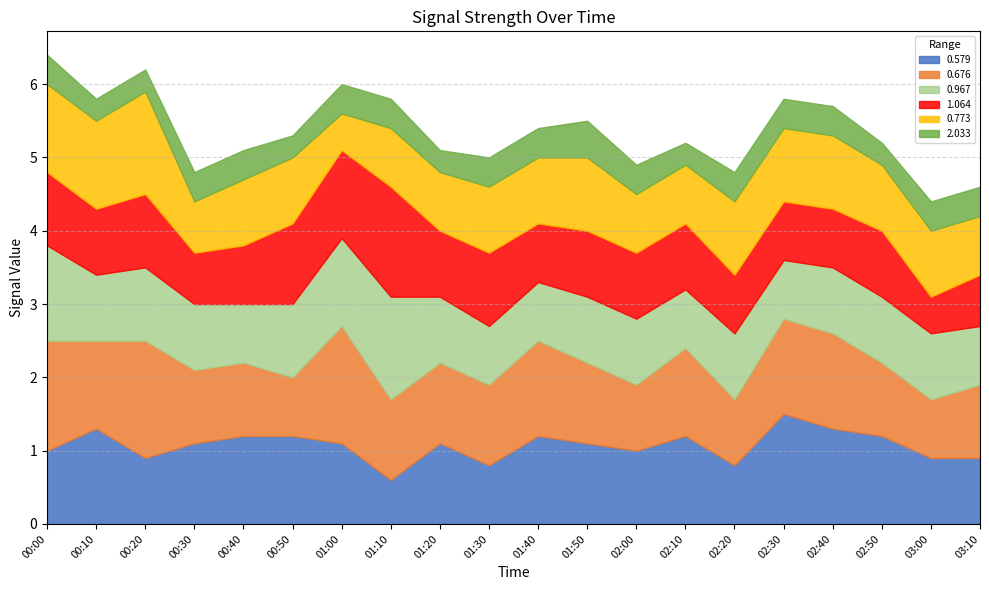

What is the sum of the 2.033 values at 03:10 and 03:00?

0.8